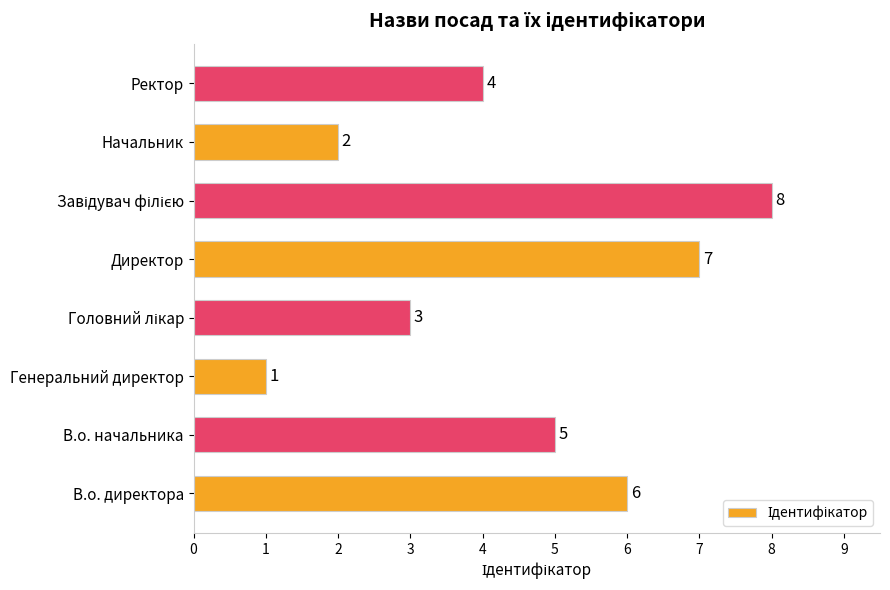

Between В.о. директора and Директор, which is larger?

Директор